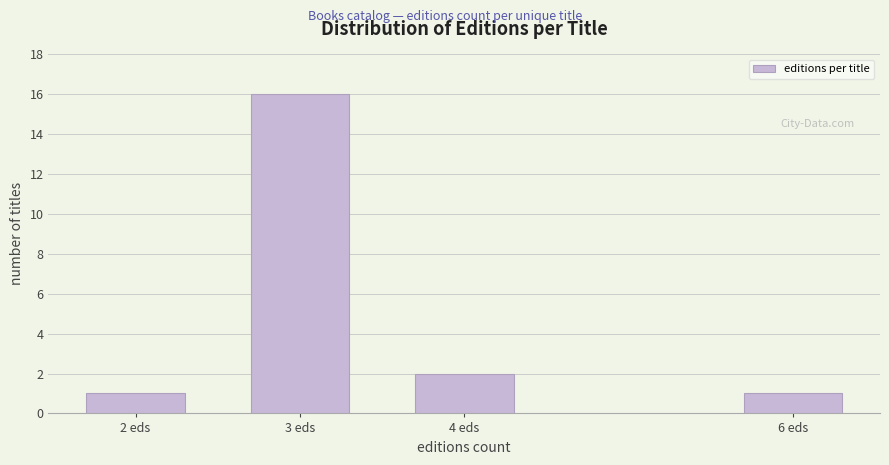

Reading left to right, list all the values displayed in this chart.

1	16	2	1